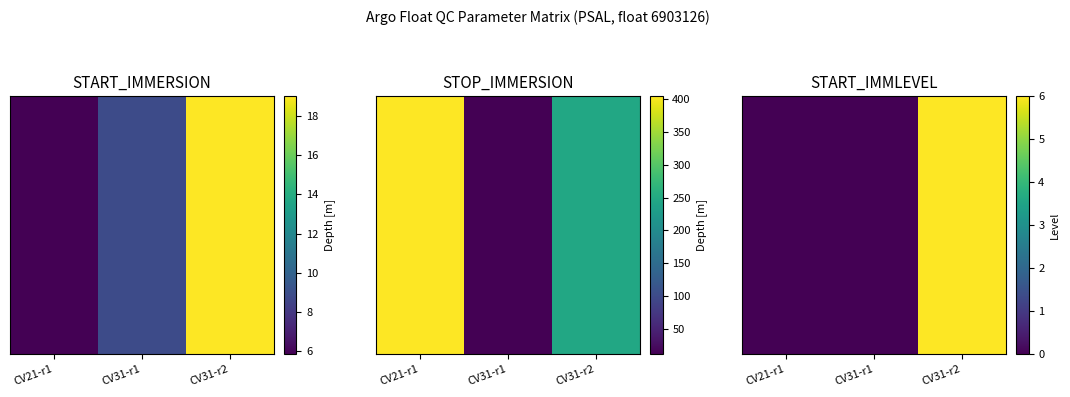

The chart shows a value of 0 at CV31-r1. True or false?

True